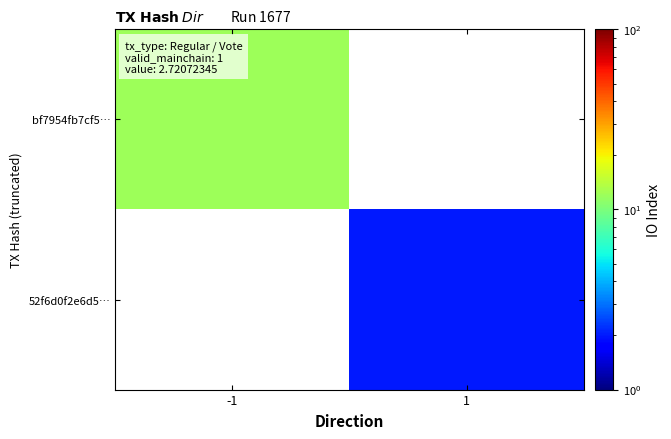

The 52f6d0f2e6d5… series shows 2.0 at 1. True or false?

True